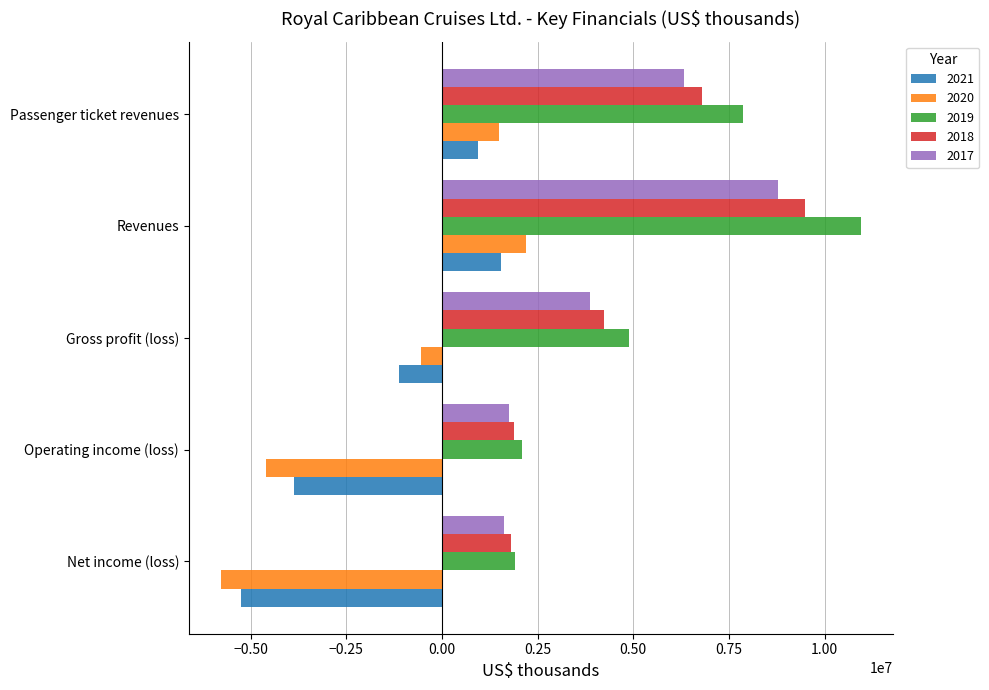

What is the difference between the highest and lowest values at Gross profit (loss)?

6013275